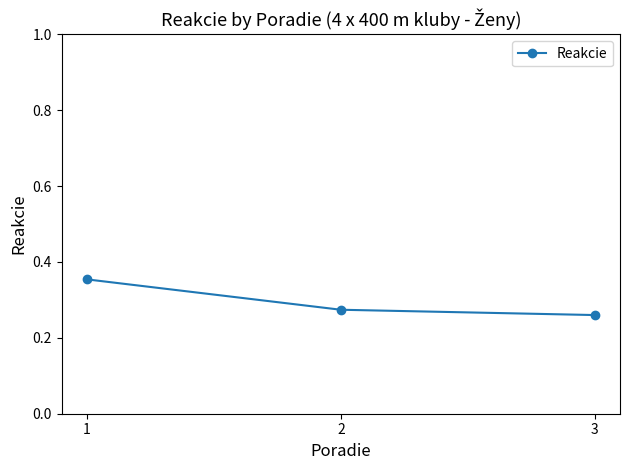

The value at 1 is 0.2. True or false?

False